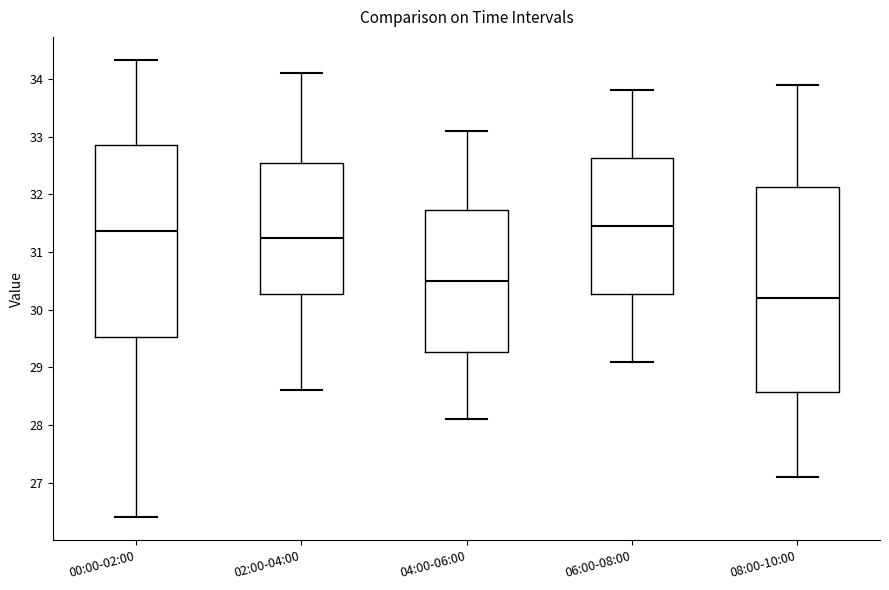

Comparing the boxes themselves (not the whiskers), which one is the tallest?

08:00-10:00